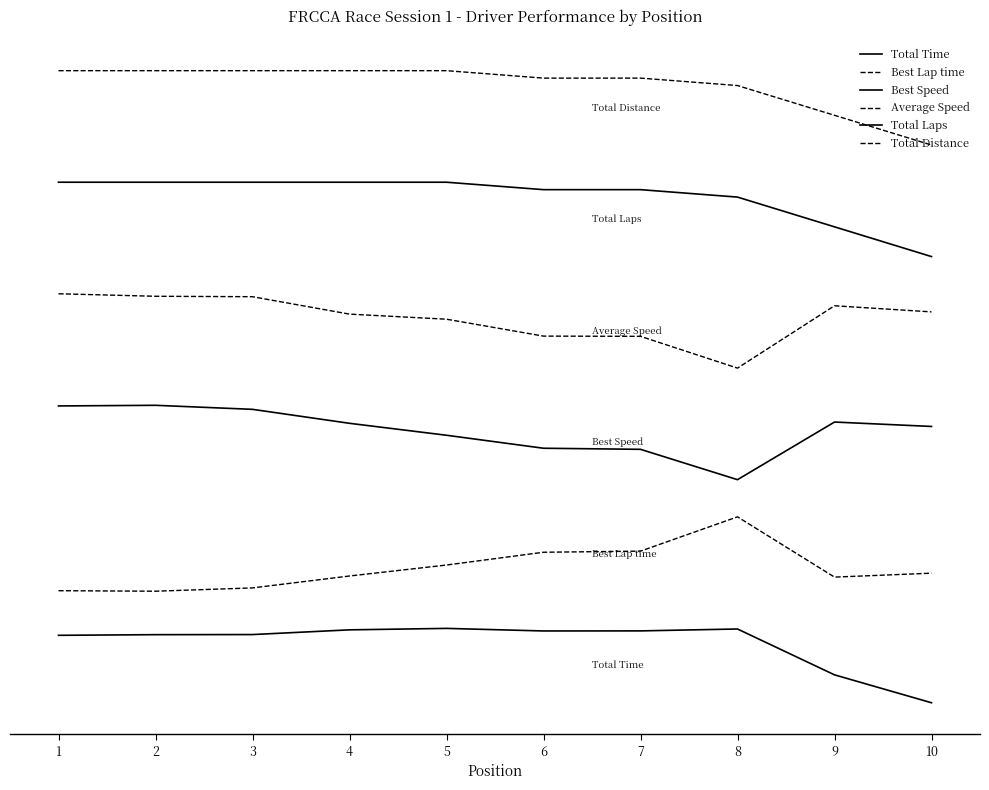

Reading left to right, list all the values displayed in this chart.

Total Time: 1=0.9	2=0.9	3=0.9	4=1.0	5=1.0	6=1.0	7=1.0	8=1.0	9=0.4	10=0.0
Best Lap time: 1=1.5	2=1.5	3=1.5	4=1.7	5=1.9	6=2.0	7=2.0	8=2.5	9=1.7	10=1.7
Best Speed: 1=4.0	2=4.0	3=3.9	4=3.8	5=3.6	6=3.4	7=3.4	8=3.0	9=3.8	10=3.7
Average Speed: 1=5.5	2=5.5	3=5.5	4=5.2	5=5.2	6=4.9	7=4.9	8=4.5	9=5.3	10=5.3
Total Laps: 1=7.0	2=7.0	3=7.0	4=7.0	5=7.0	6=6.9	7=6.9	8=6.8	9=6.4	10=6.0
Total Distance: 1=8.5	2=8.5	3=8.5	4=8.5	5=8.5	6=8.4	7=8.4	8=8.3	9=7.9	10=7.5